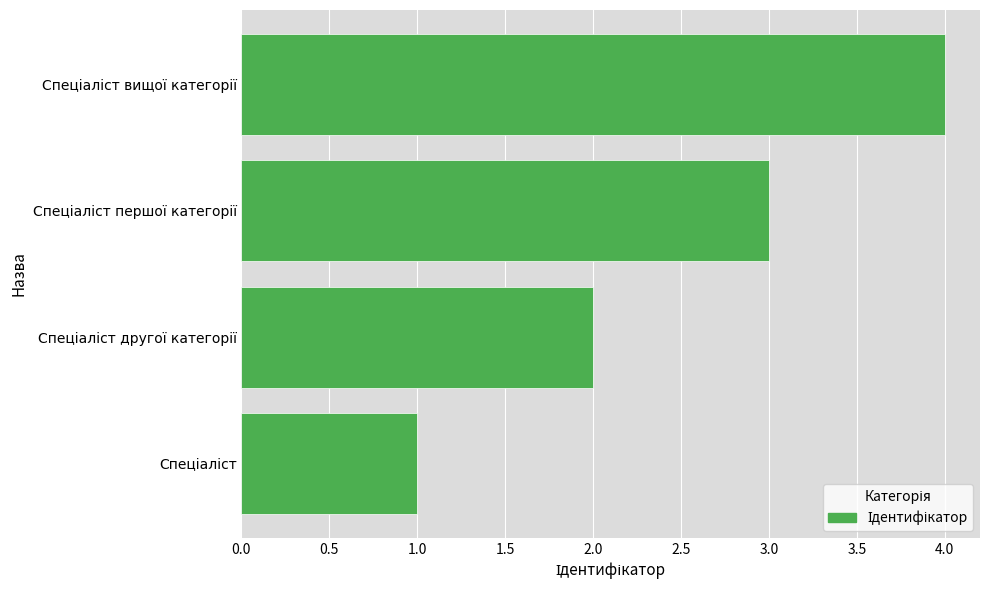

What is the sum of all values?

10